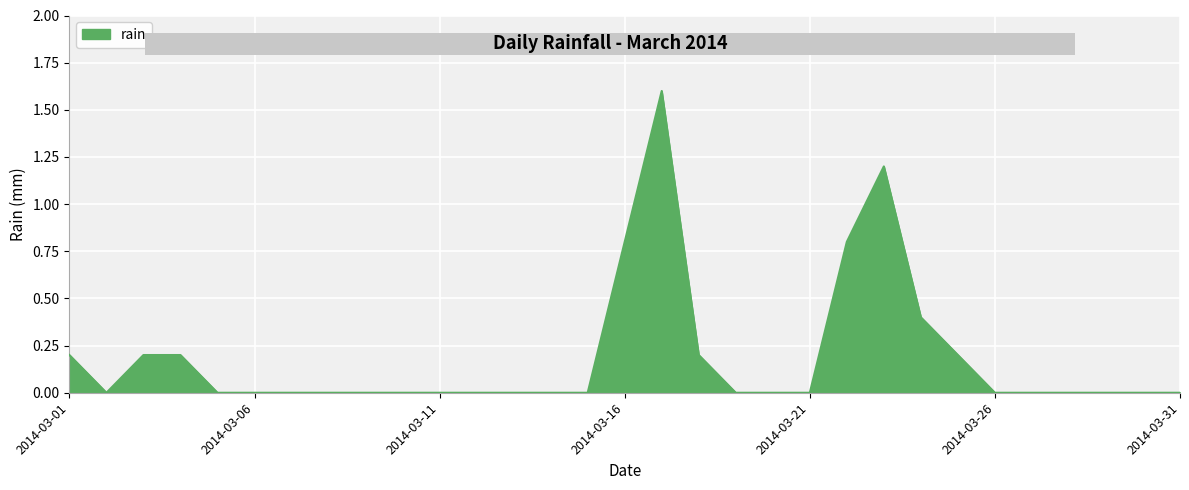

Does the chart have visible grid lines?

Yes